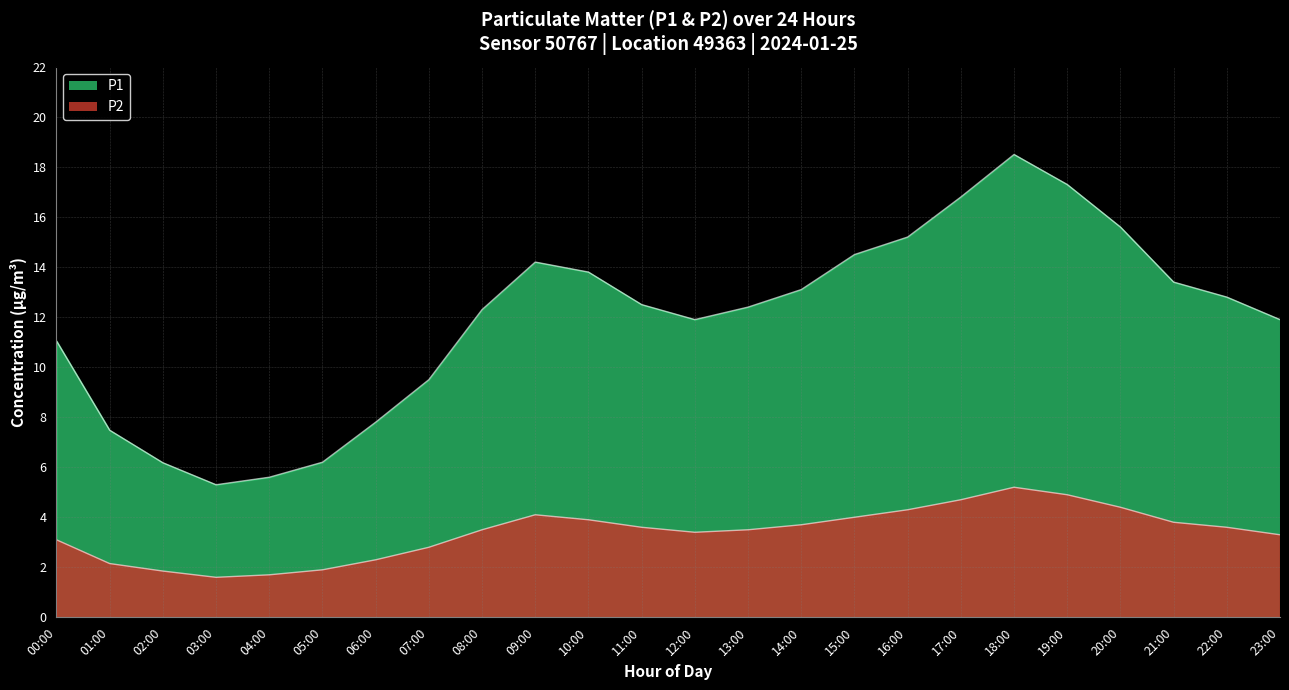

Is it true that P1 equals 13.8 at 10:00?

True